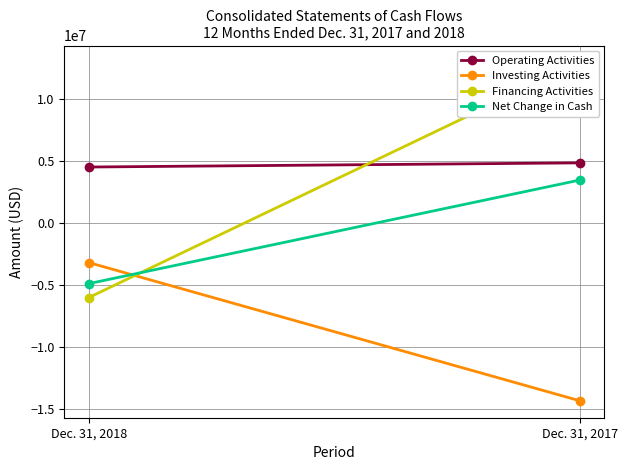

What is the spread (max minus min) of values at Dec. 31, 2018?

10527222